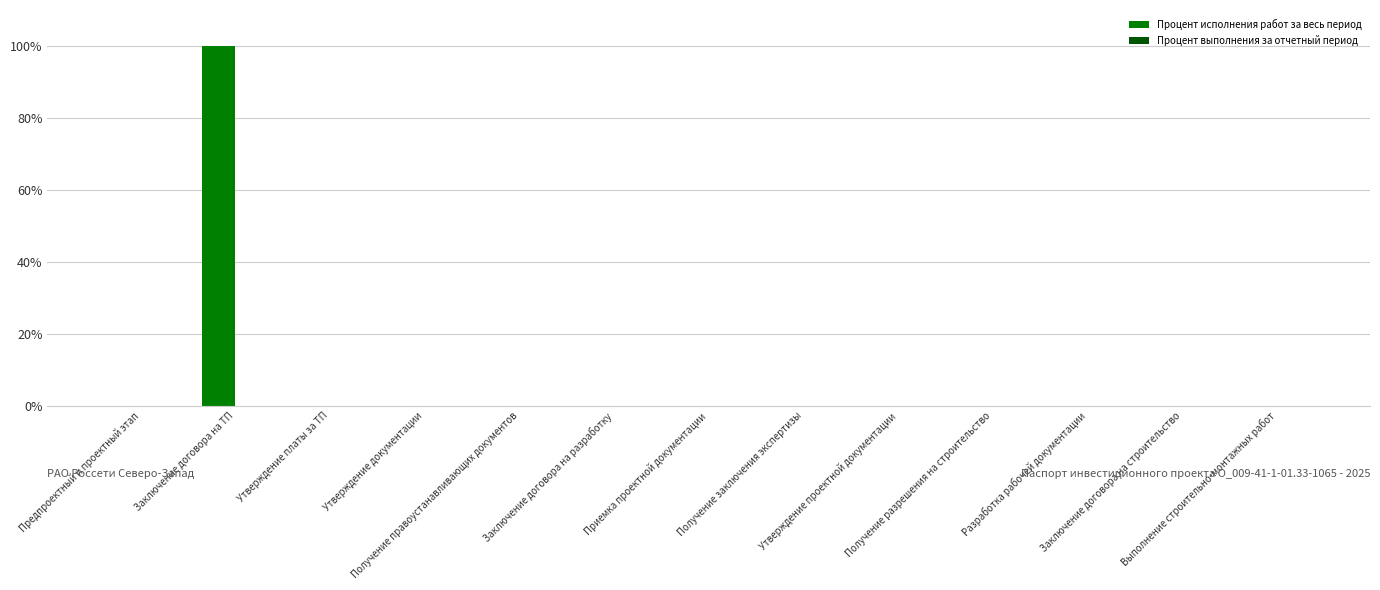

What is the maximum value shown in the chart?

100